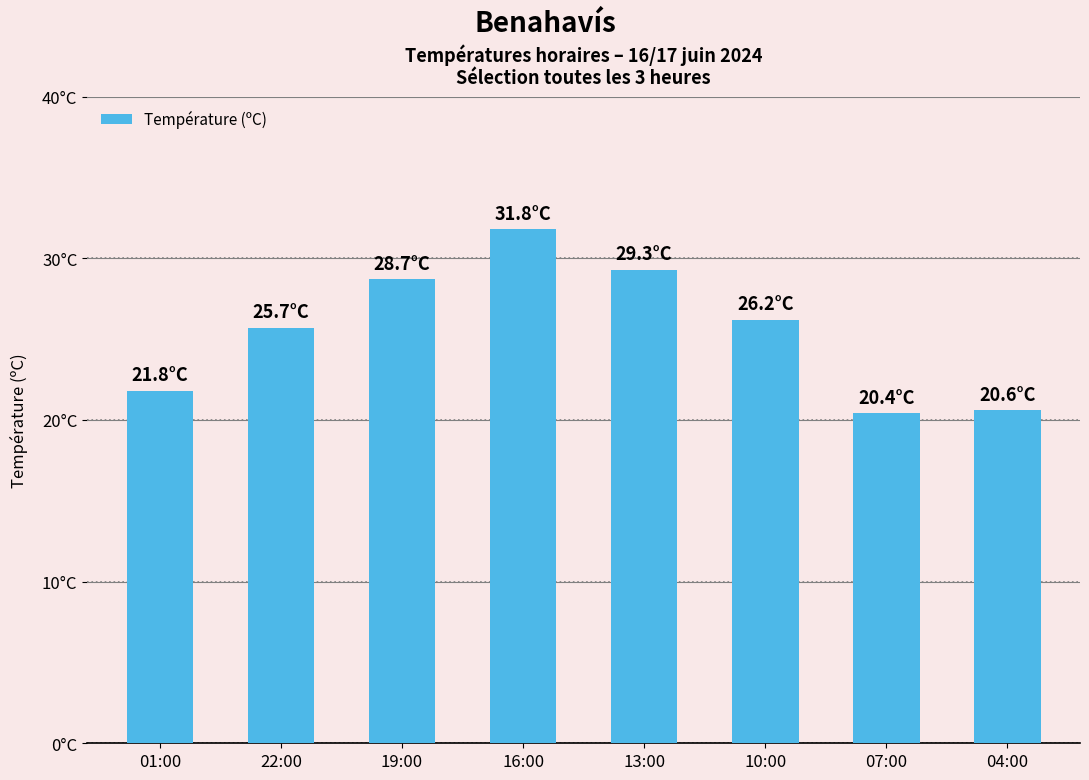

Are the bars horizontal?

No